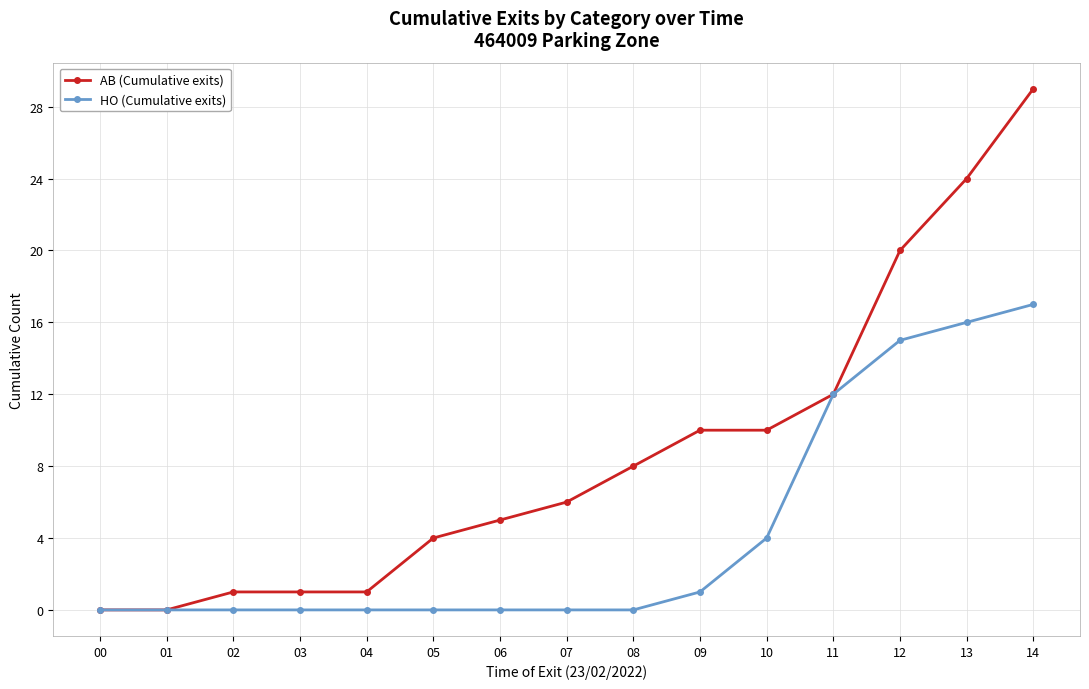

Reading left to right, list all the values displayed in this chart.

AB (Cumulative exits): 00=0	01=0	02=1	03=1	04=1	05=4	06=5	07=6	08=8	09=10	10=10	11=12	12=20	13=24	14=29
HO (Cumulative exits): 00=0	01=0	02=0	03=0	04=0	05=0	06=0	07=0	08=0	09=1	10=4	11=12	12=15	13=16	14=17